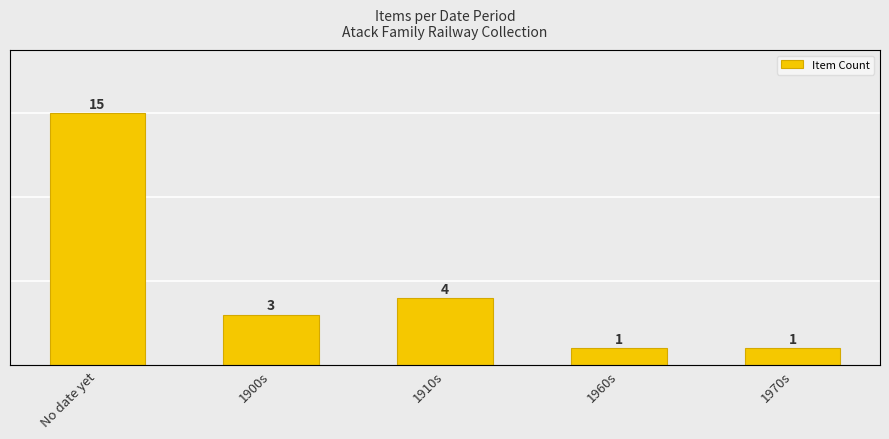

What is the label of the 5th bar from the right?

No date yet